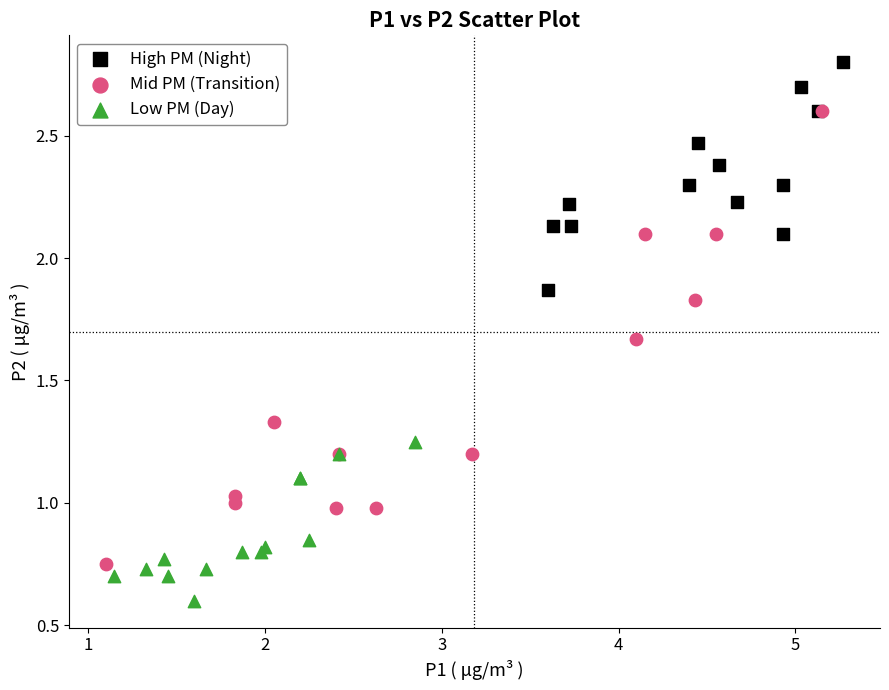

What are all the series names shown in the legend?

High PM (Night), Mid PM (Transition), Low PM (Day)